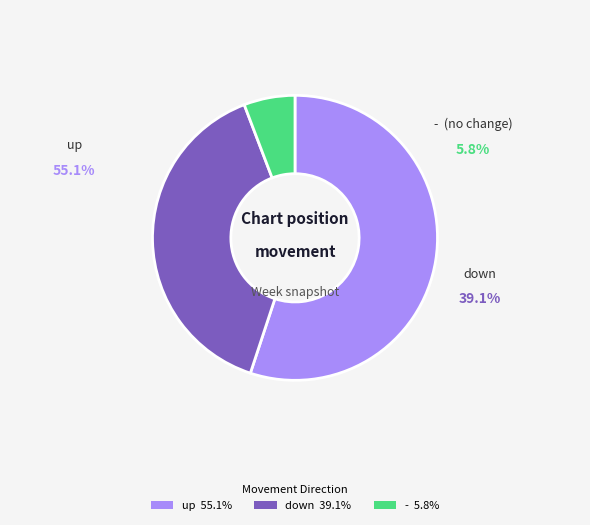

Count the number of slices in the pie.

3